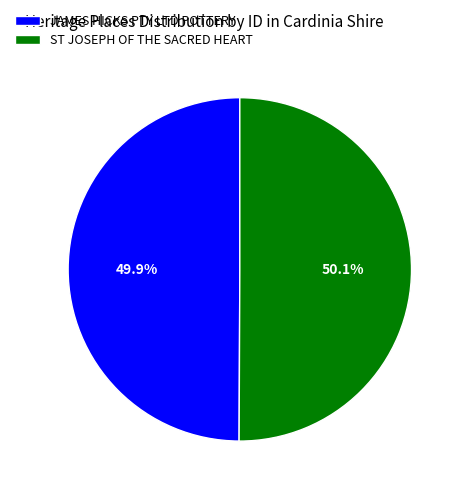

Approximately how many times larger is the value at JAMES HICKS PTY LTD POTTERY compared to ST JOSEPH OF THE SACRED HEART?

1.0